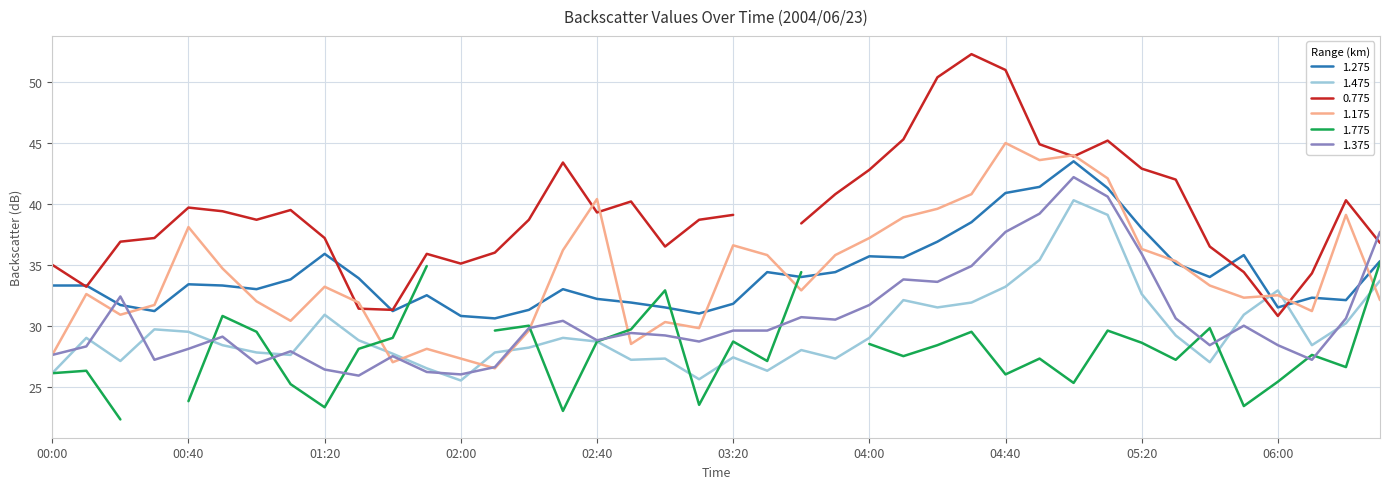

What position from the left is 04:10?

26